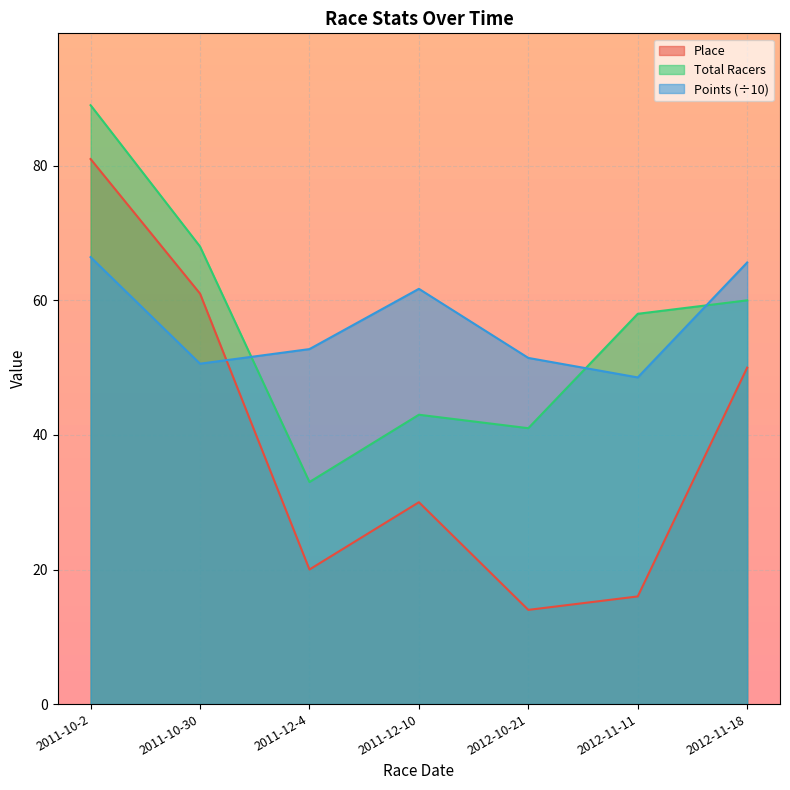

What is the highest value of the Total Racers series?

89.0